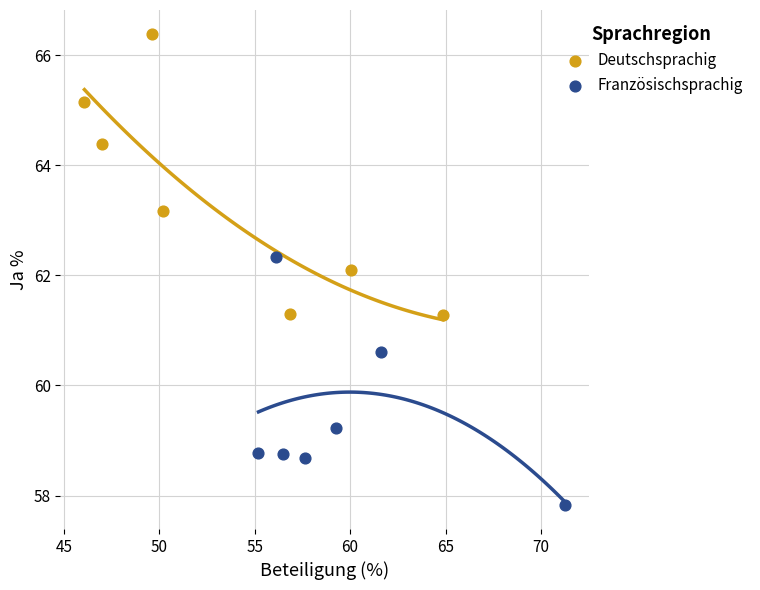

Which series has the largest Y range (max minus min)?

Deutschsprachig